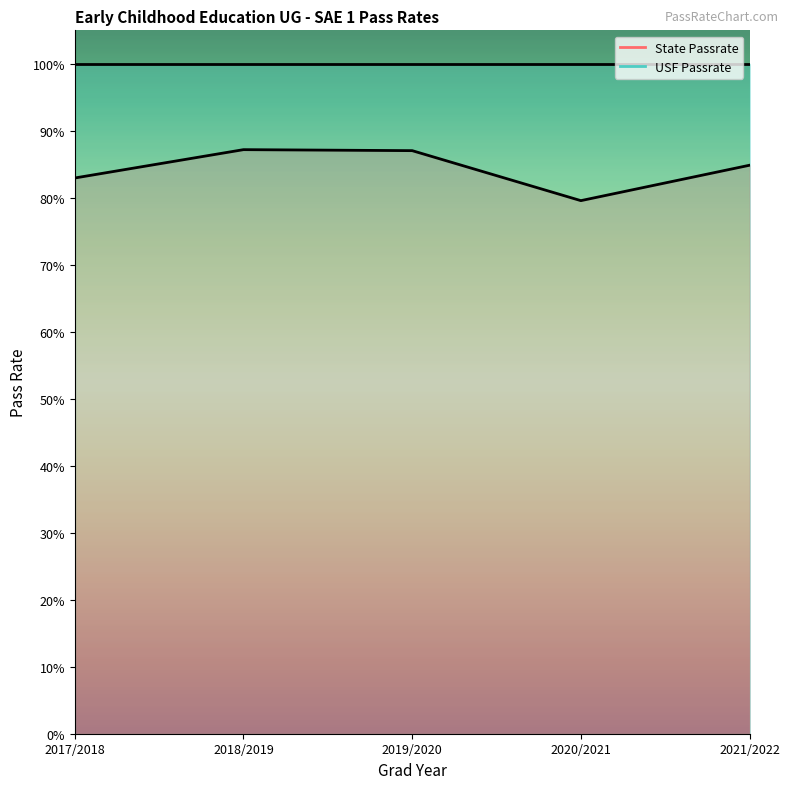

List the labels in order of value, largest first.

2018/2019, 2019/2020, 2021/2022, 2017/2018, 2020/2021